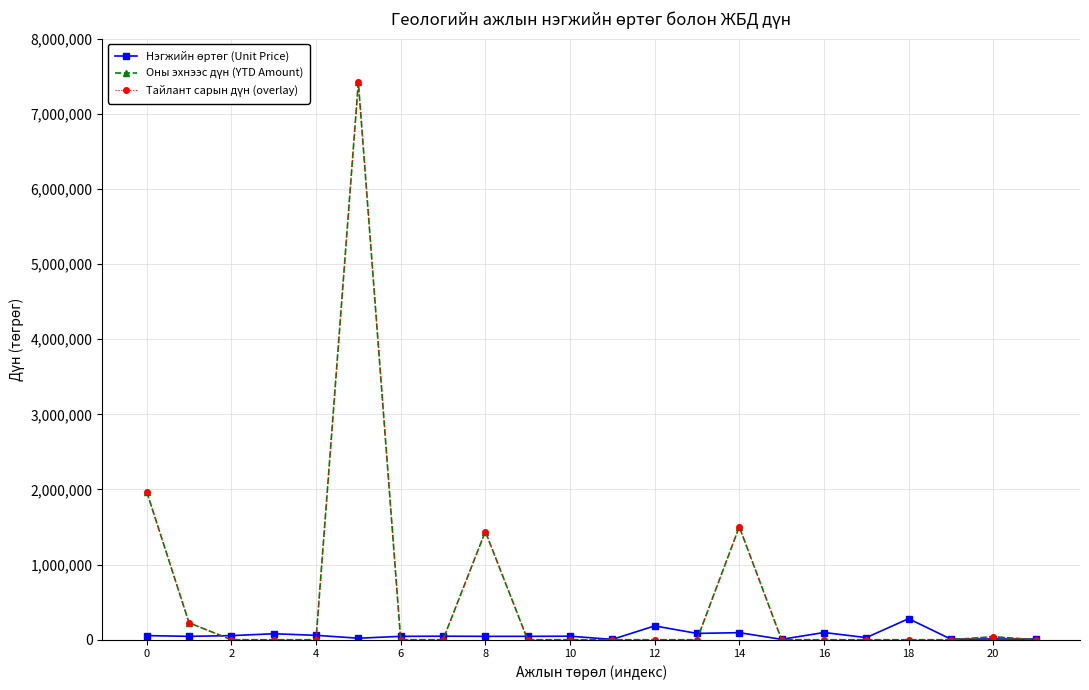

Which series has the largest total across all categories?

Оны эхнээс дүн (YTD Amount)